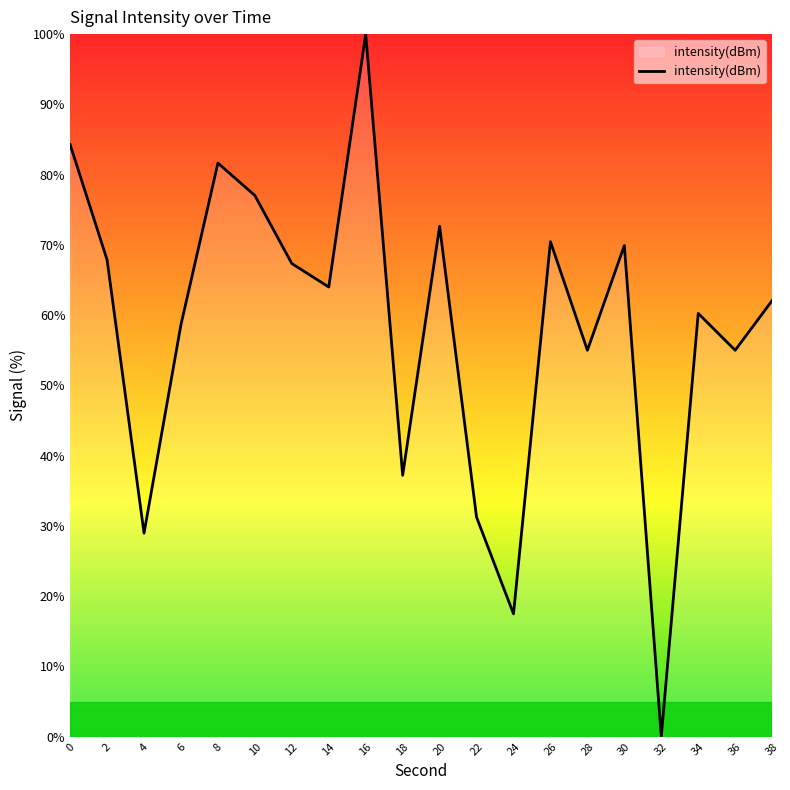

Count the number of data series in this chart.

1